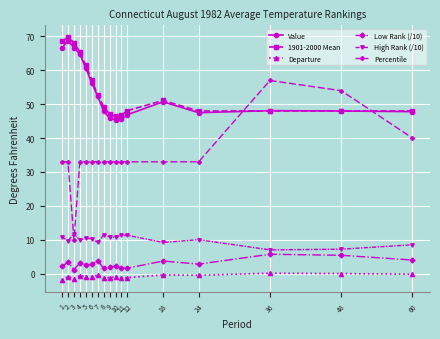

Is it true that Value equals 24.2 at 5?

False